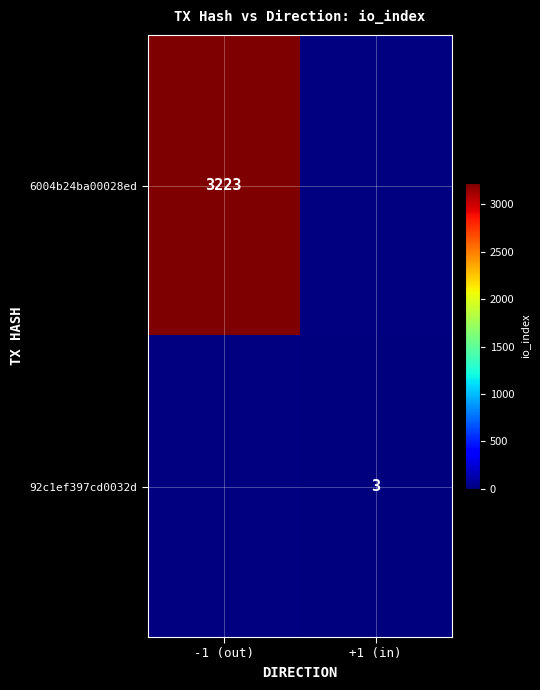

The value of 6004b24ba00028ed at -1 (out) is 4328. True or false?

False